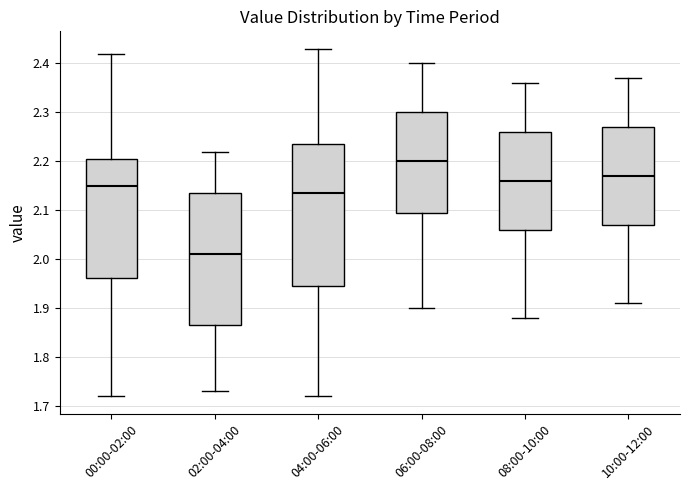

Reading left to right, transcribe this box plot: for each box, give where its median line is, the range the box spans, and where its two whiskers end, as read against the y-axis. The values are not printed on the chart, so give them approximately, as read against the axis.

00:00-02:00: median 2.15, box 1.96 to 2.21, whiskers 1.72 to 2.42
02:00-04:00: median 2.01, box 1.87 to 2.14, whiskers 1.73 to 2.22
04:00-06:00: median 2.14, box 1.95 to 2.24, whiskers 1.72 to 2.43
06:00-08:00: median 2.20, box 2.10 to 2.30, whiskers 1.90 to 2.40
08:00-10:00: median 2.16, box 2.06 to 2.26, whiskers 1.88 to 2.36
10:00-12:00: median 2.17, box 2.07 to 2.27, whiskers 1.91 to 2.37